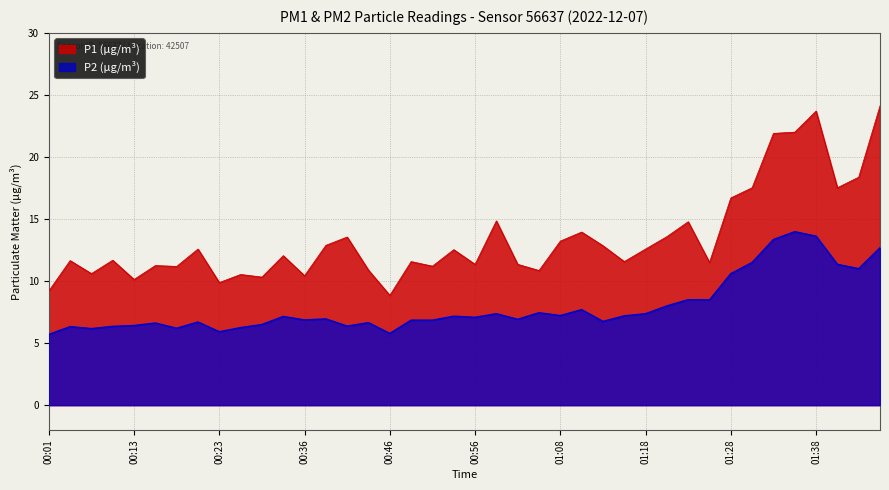

Which series has the largest total across all categories?

P1 (µg/m³)